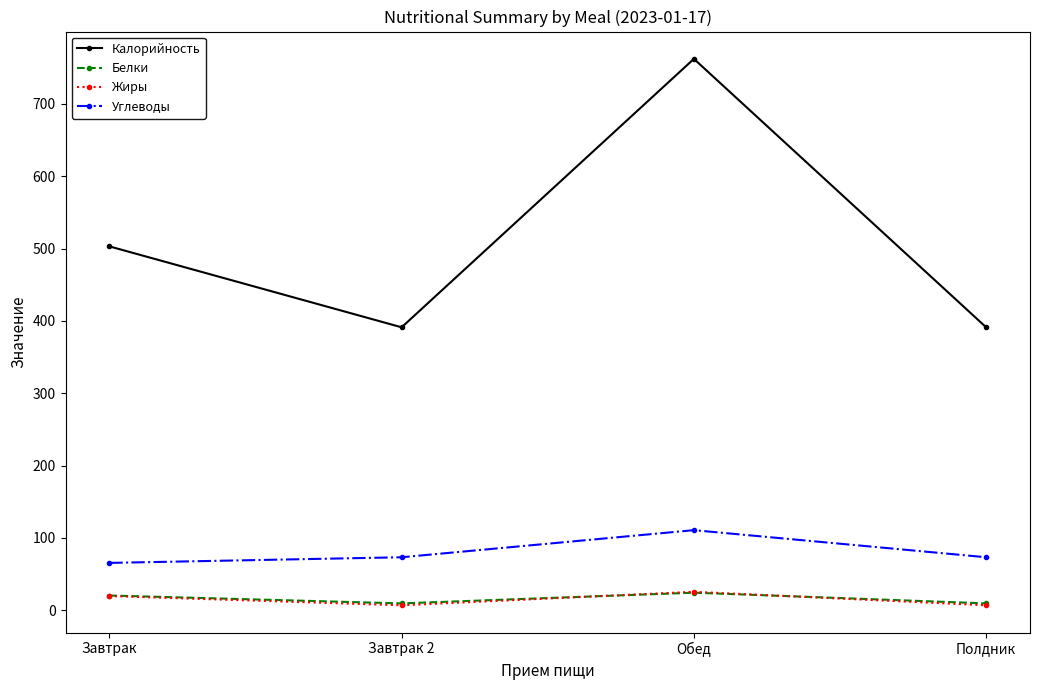

True or false: Углеводы has more than 0 points higher than both neighbors.

True